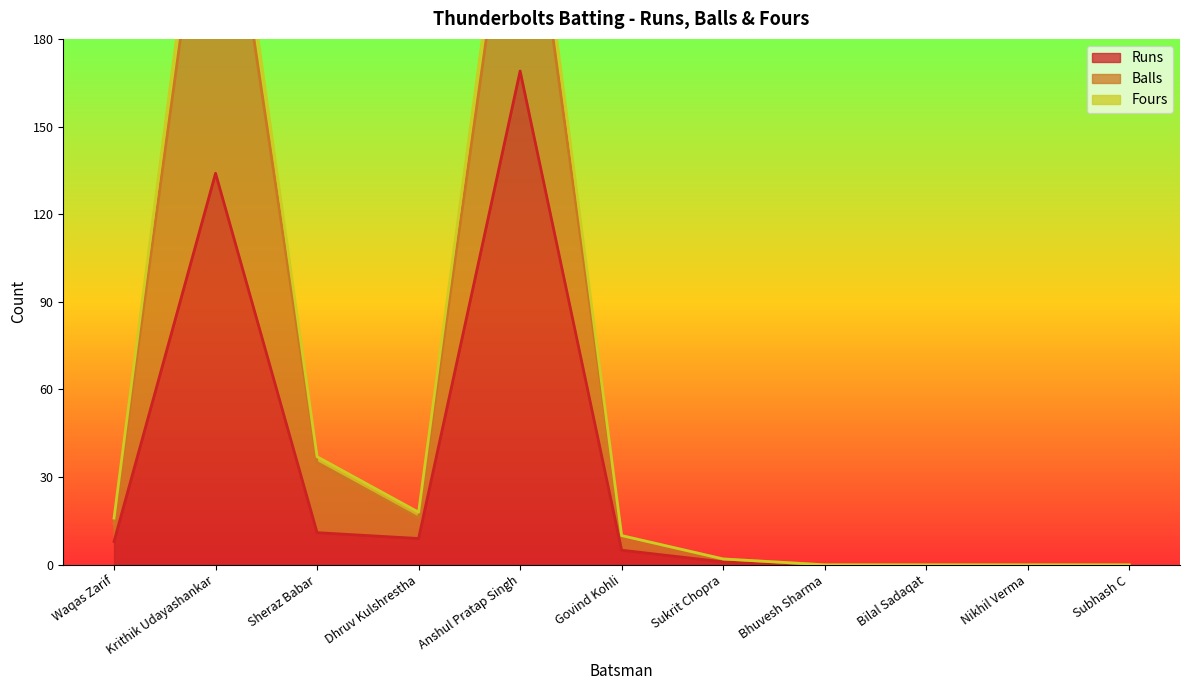

True or false: Fours and Balls intersect in this chart.

False